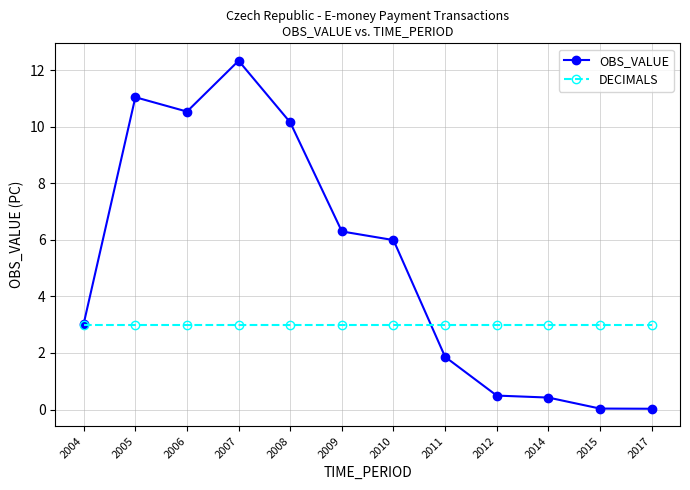

What is the total value across all series at 2006?

13.5